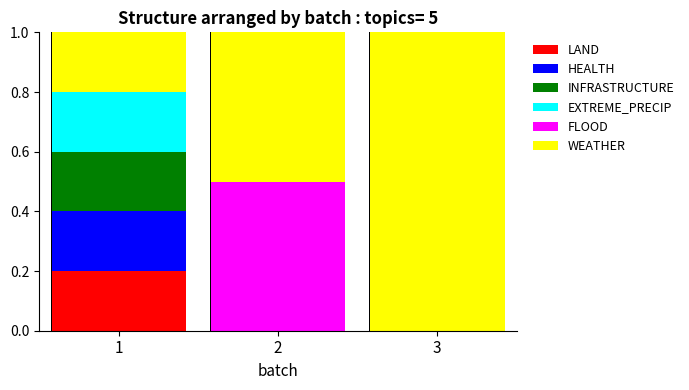

The LAND series shows 0.1 at 3. True or false?

False